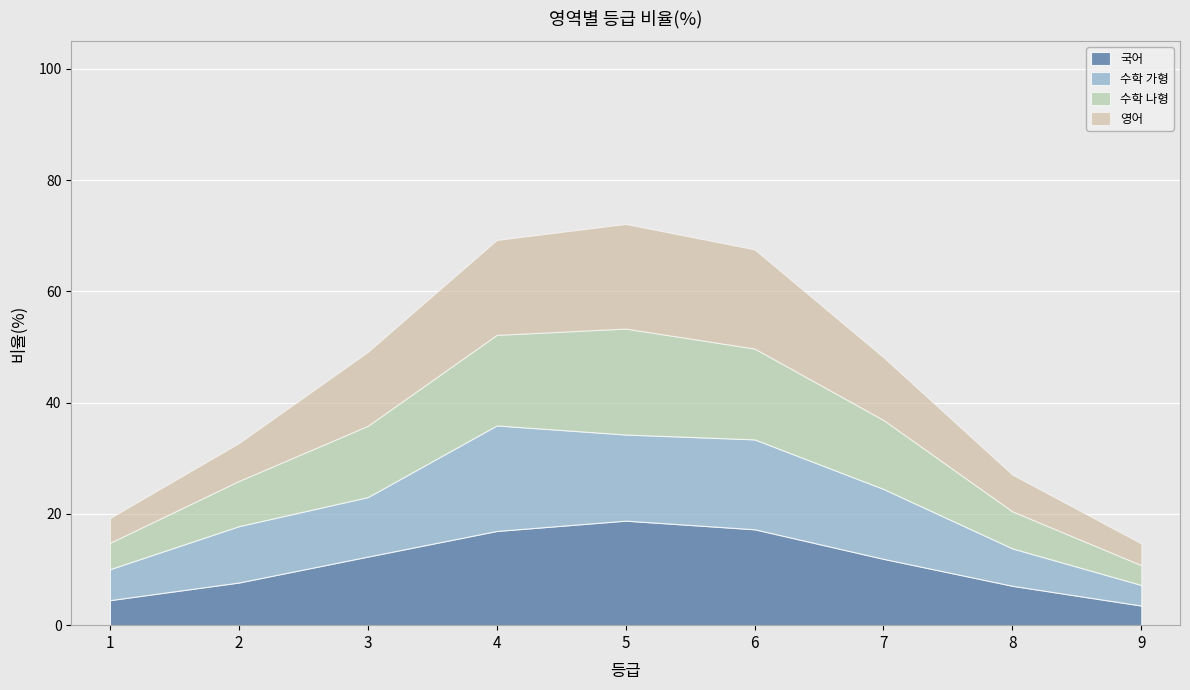

List the labels in order of 영어 value, smallest first.

9, 1, 8, 2, 7, 3, 4, 6, 5